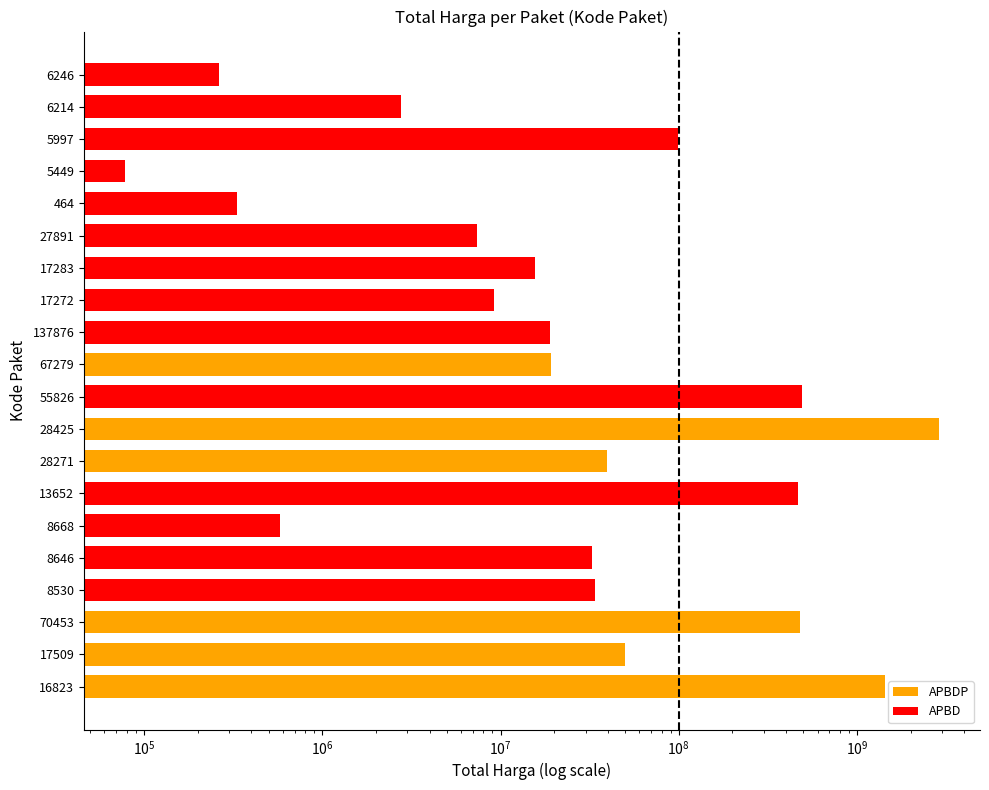

The chart shows a value of 11735838 at 27891. True or false?

False